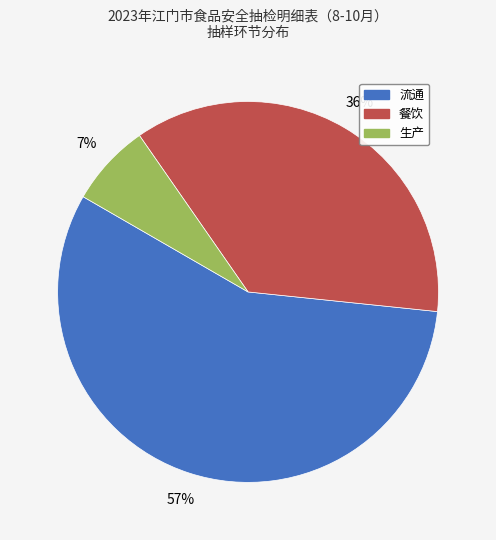

Between 生产 and 餐饮, which is larger?

餐饮